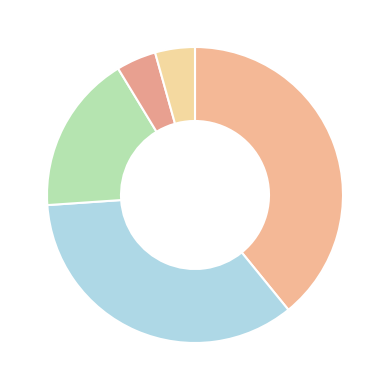

How many slices are in this pie chart?

5